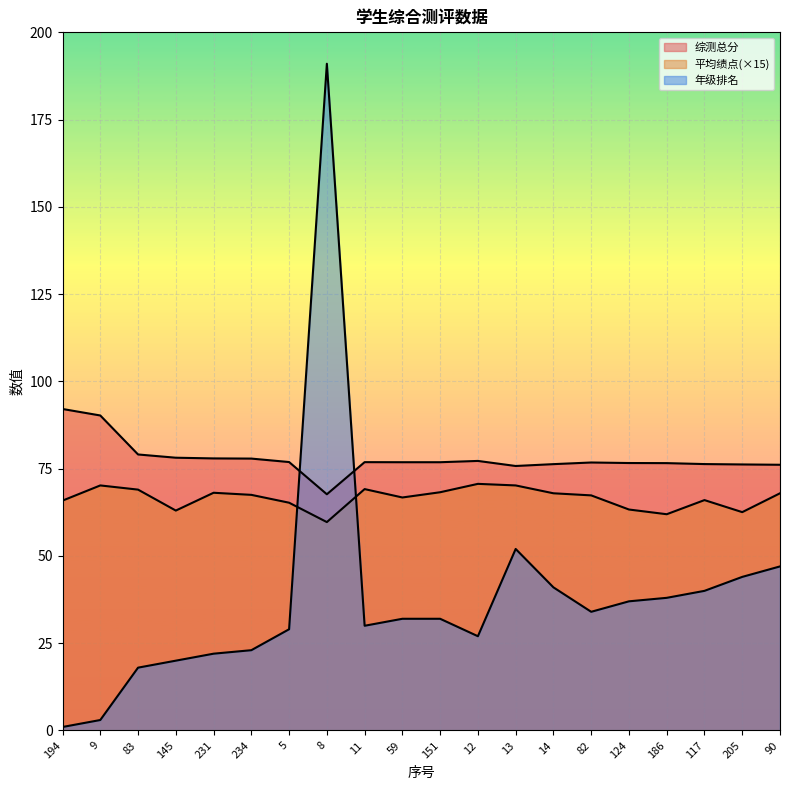

How many categories are shown in the chart?

20